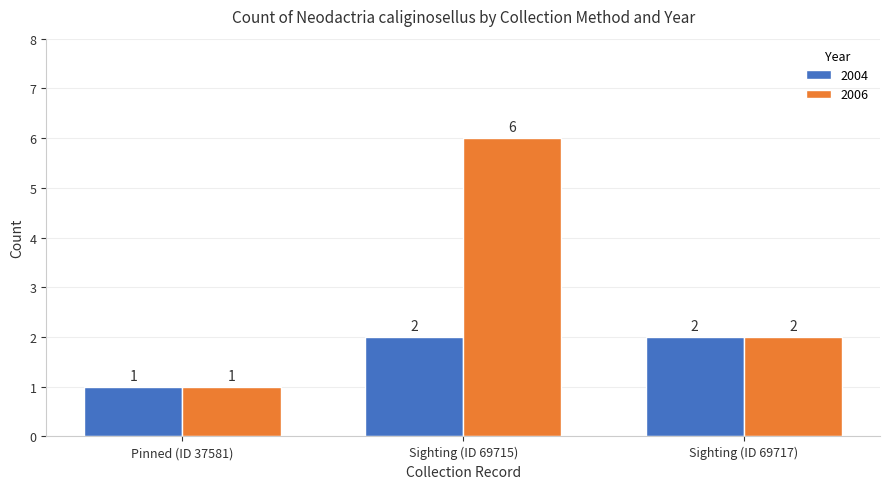

What are all the series names shown in the legend?

2004, 2006